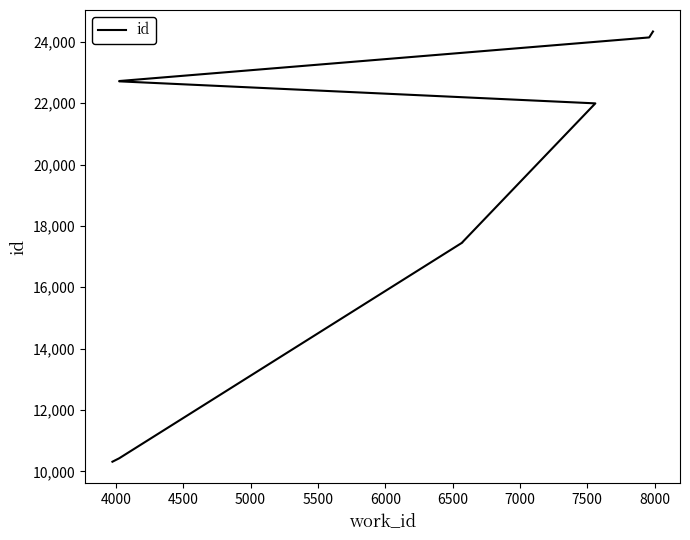

Approximately how many times larger is the value at 6000 compared to 6500?

1.0